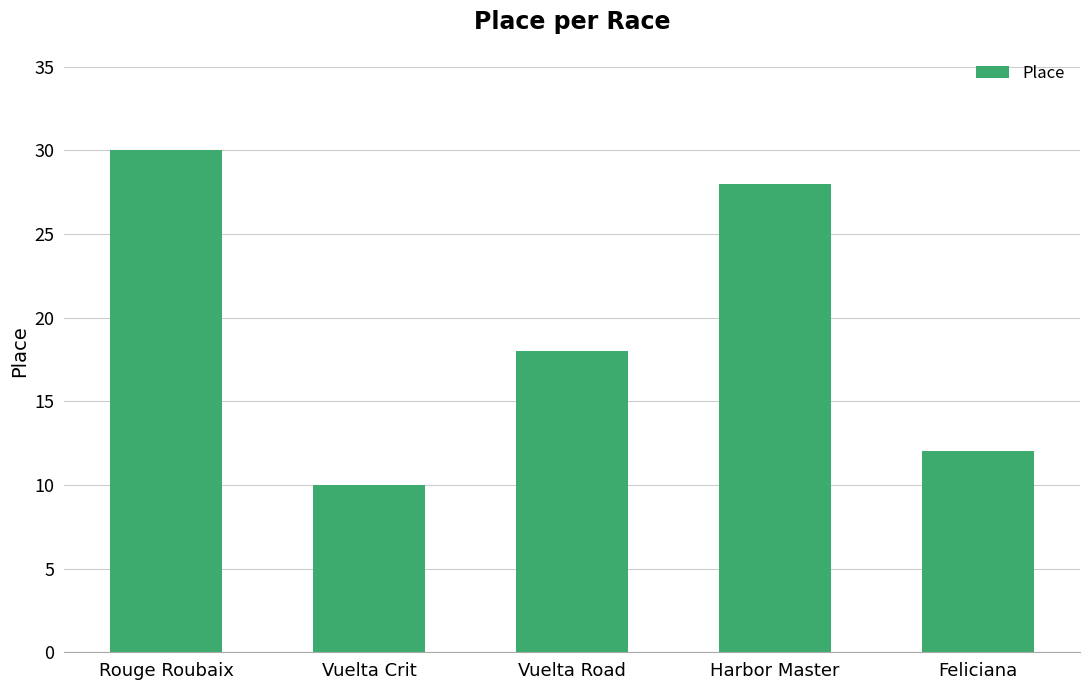

Reading right to left, what are all the values shown in this chart?

12	28	18	10	30